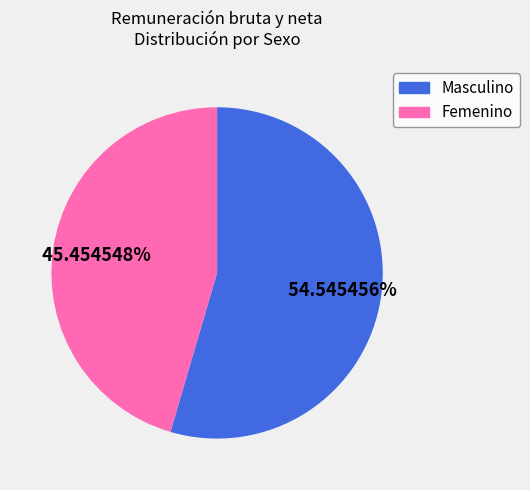

Which slice represents more than half of the pie?

Masculino